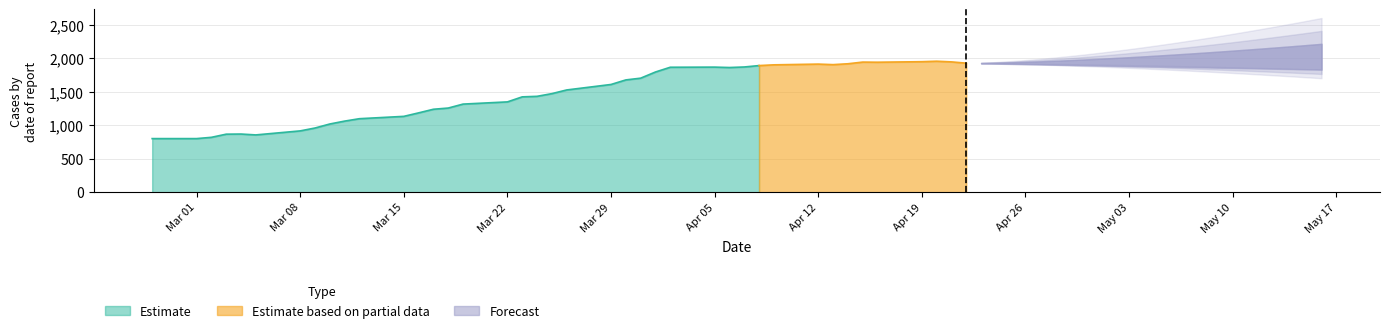

How many interior local valleys (lower than both neighbors) does the data have?

4